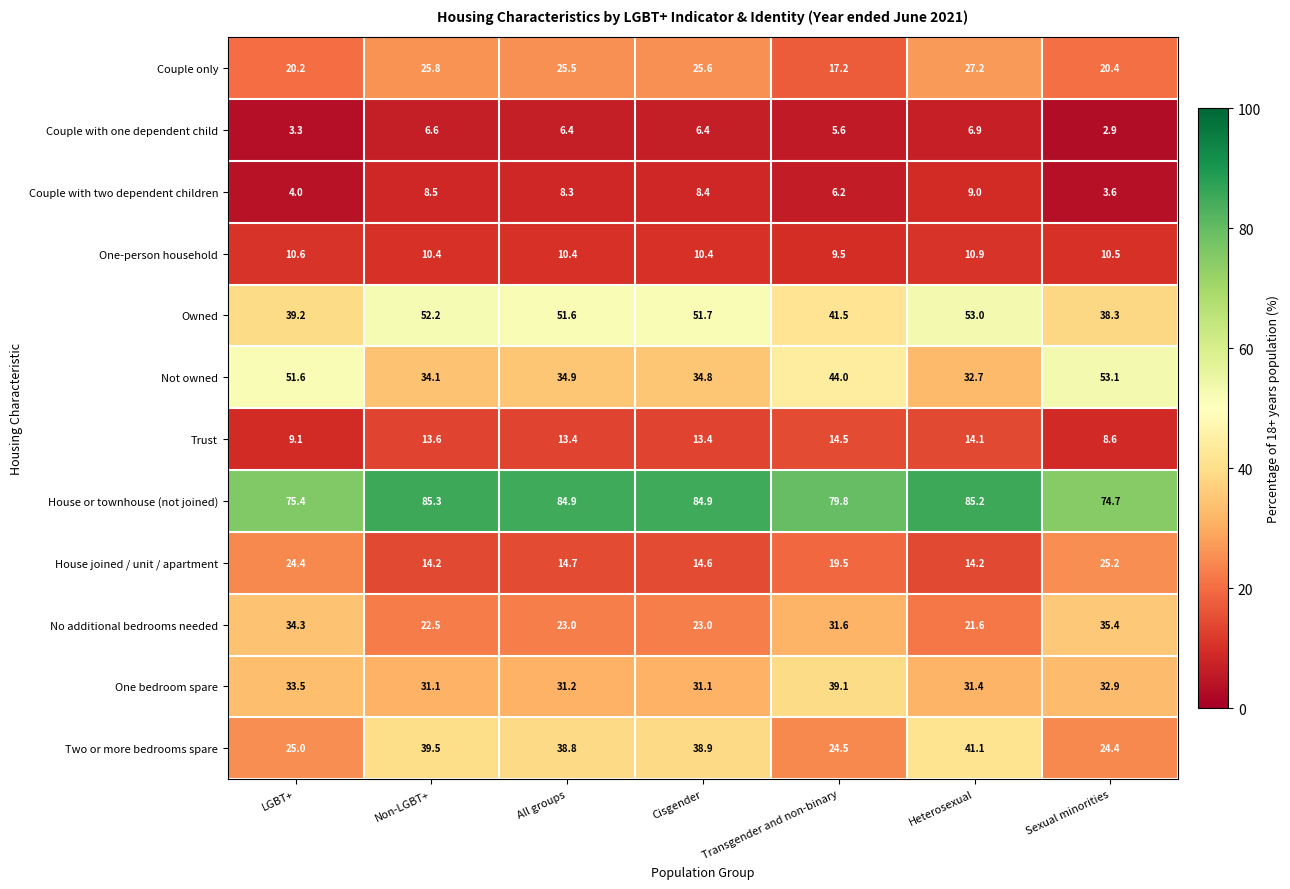

True or false: Two or more bedrooms spare has a value of 65.1 at Heterosexual.

False